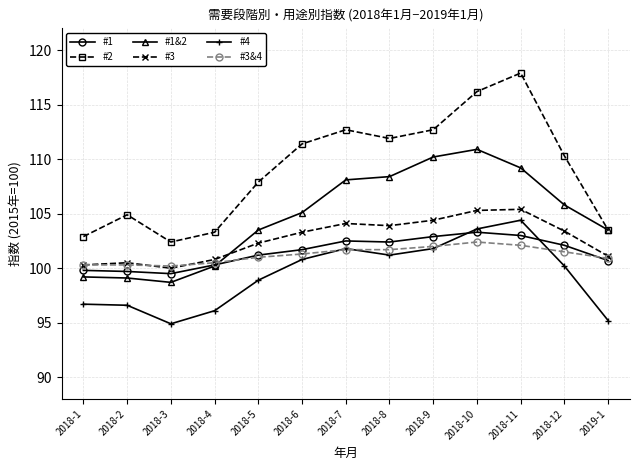

What is the difference between the second highest and minimum values in the #1 series?

3.5